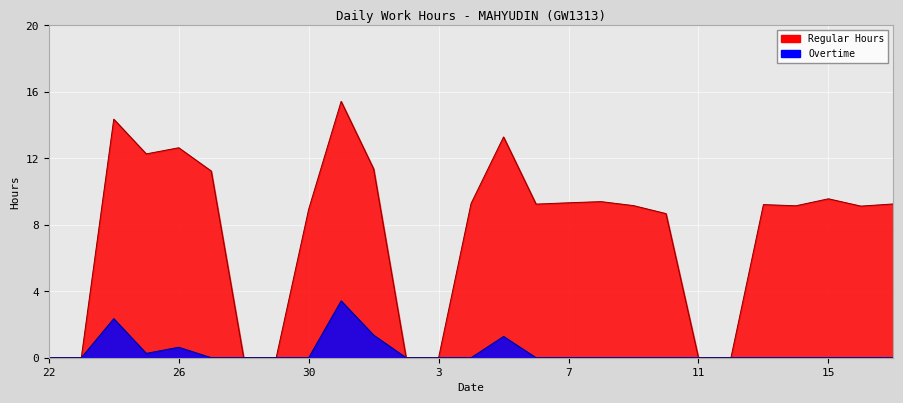

What is the maximum value shown in the chart?

15.4